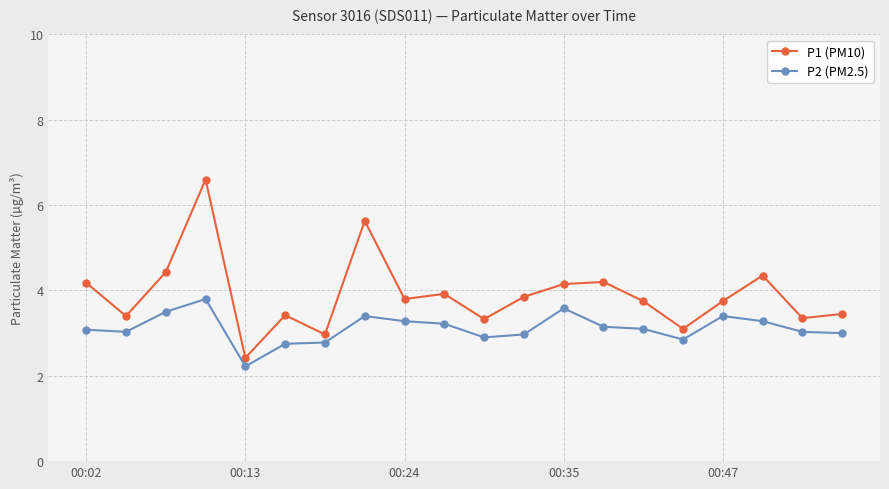

What is the average value of the P1 (PM10) series?

3.9